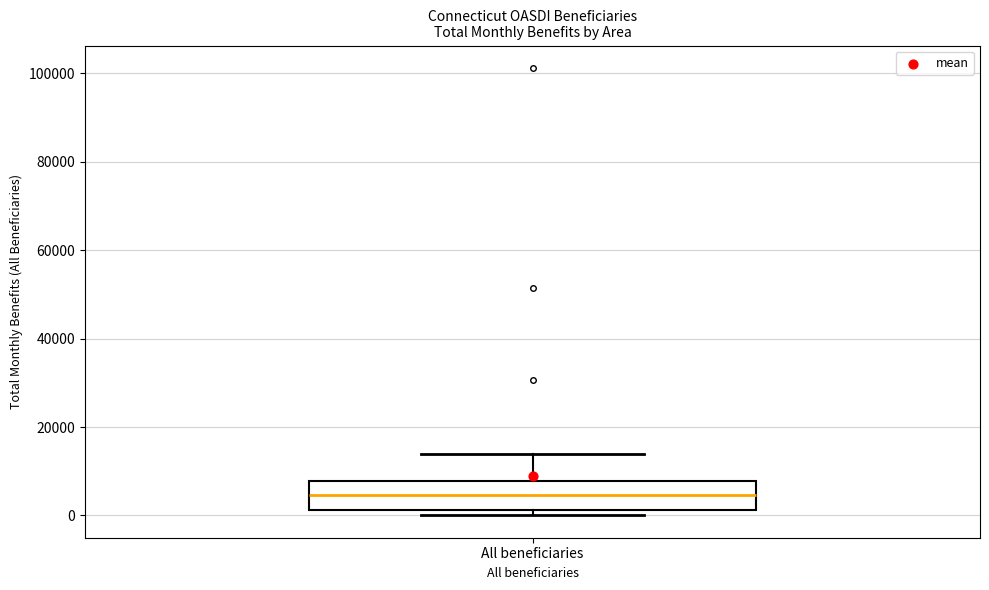

Transcribe this box plot: give where the median line is, the range the box spans, and where the two whiskers end, as read against the y-axis. The values are not printed on the chart, so give them approximately, as read against the axis.

median 4000, box 2000 to 8000, whiskers 0 to 14000